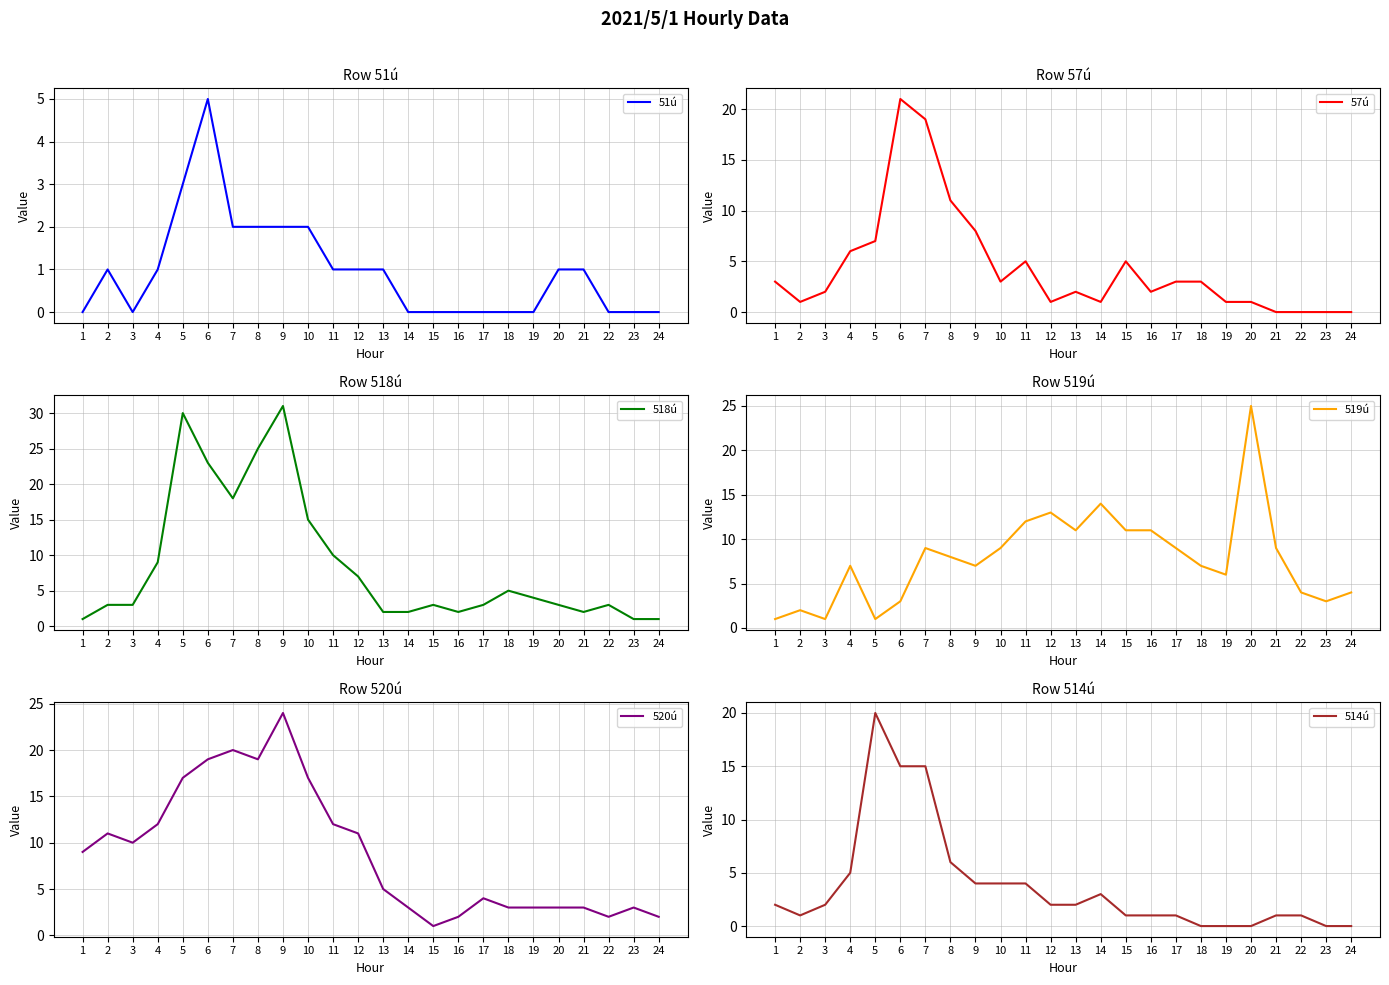

Which series has the widest spread of values?

518ú